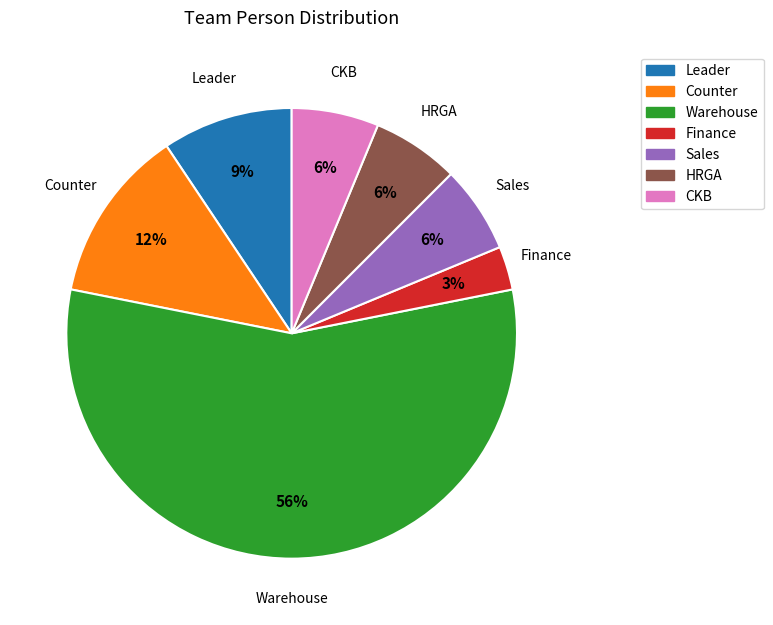

Approximately how many times larger is the value at Sales compared to HRGA?

1.0